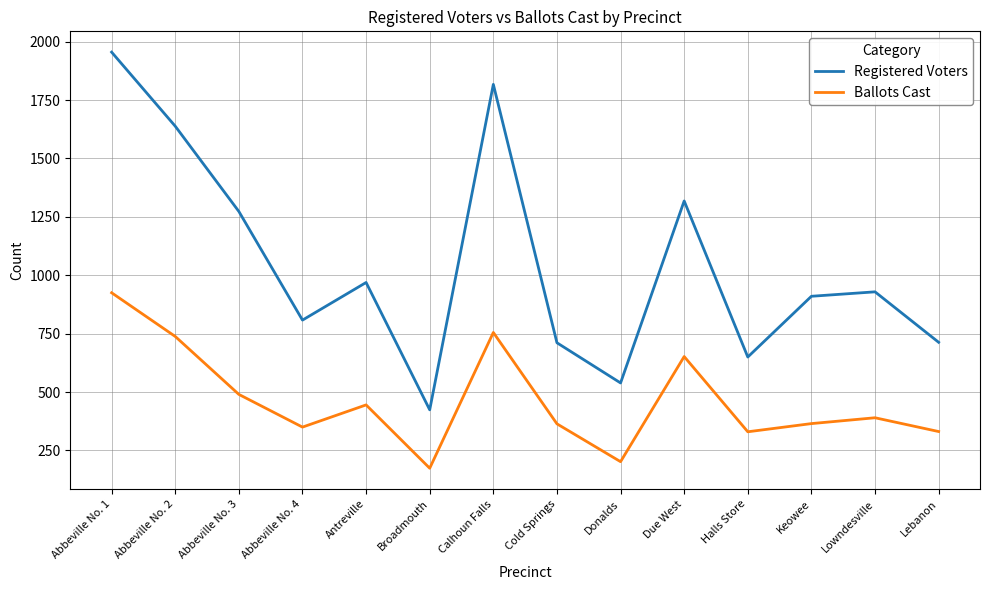

Which series changed the most between Abbeville No. 3 and Cold Springs?

Registered Voters